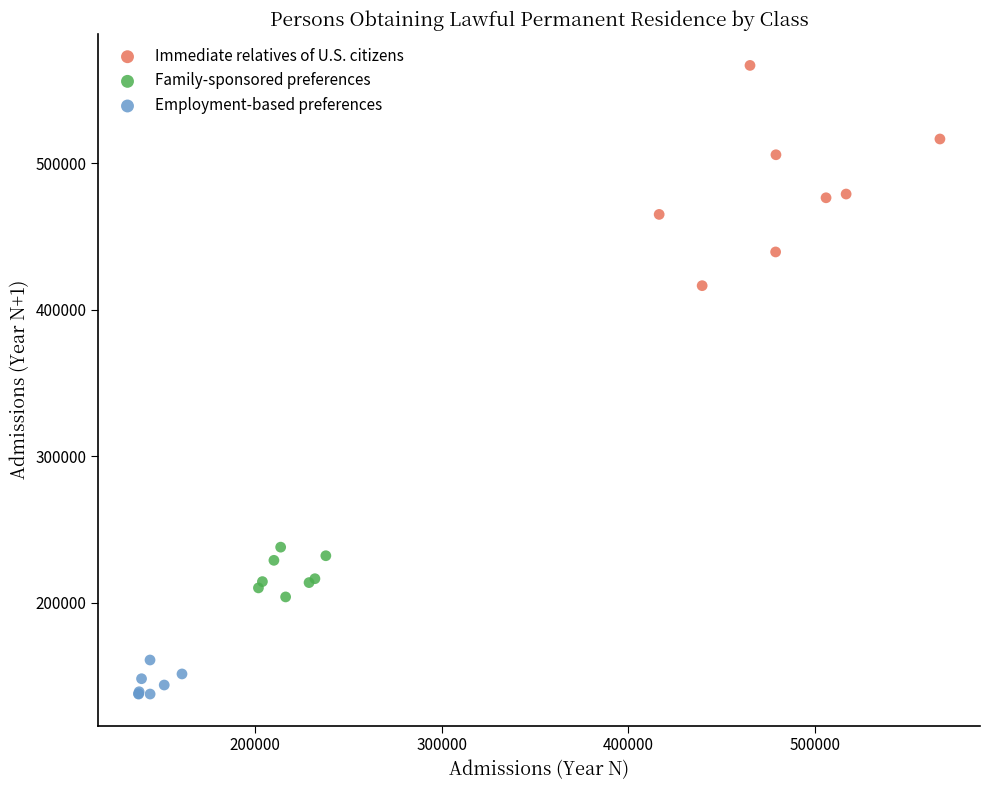

Which series has the widest spread of Y values?

Immediate relatives of U.S. citizens